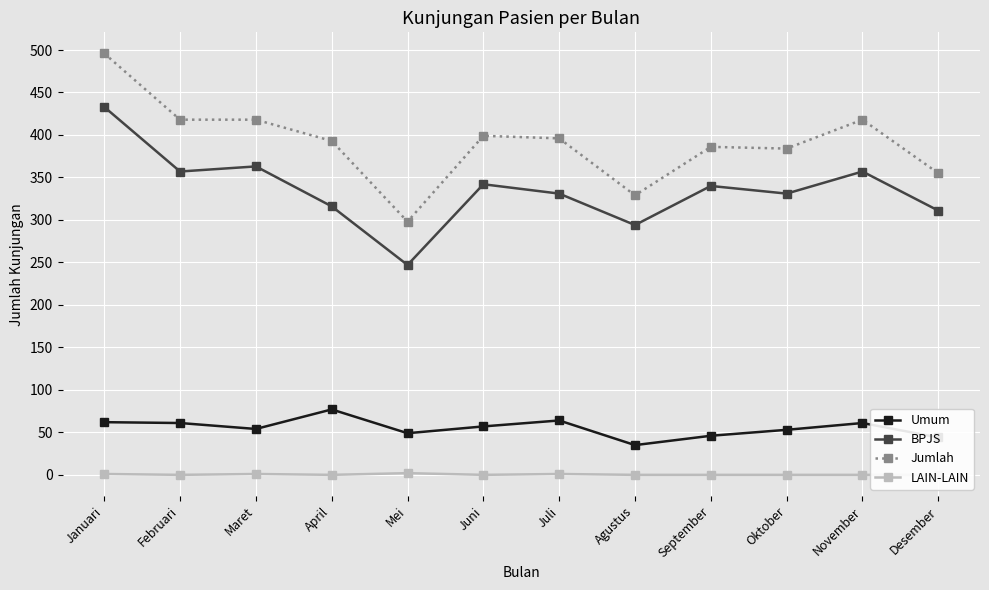

At which category is the sum across all series the highest?

Januari